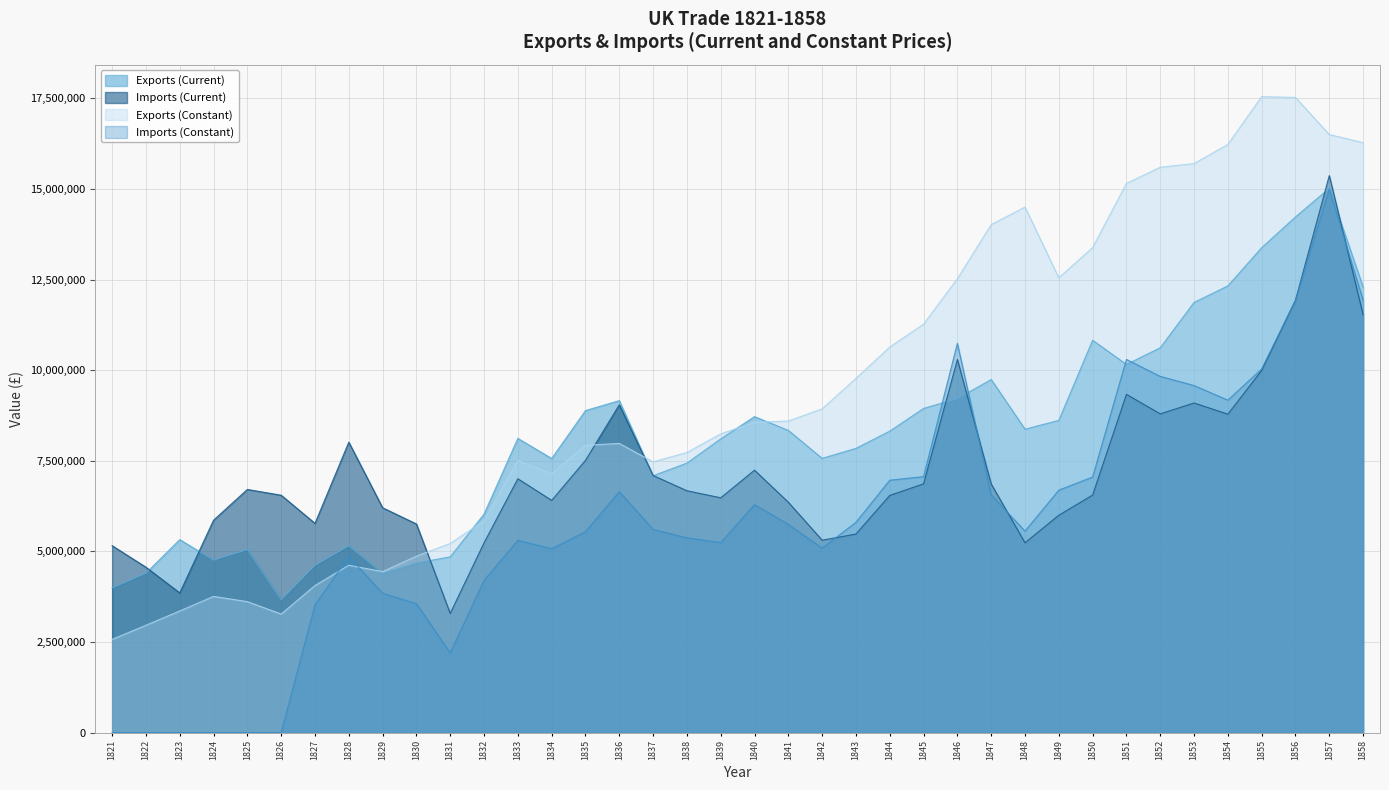

True or false: Exports (Current) and Exports (Constant) cross at least once.

True